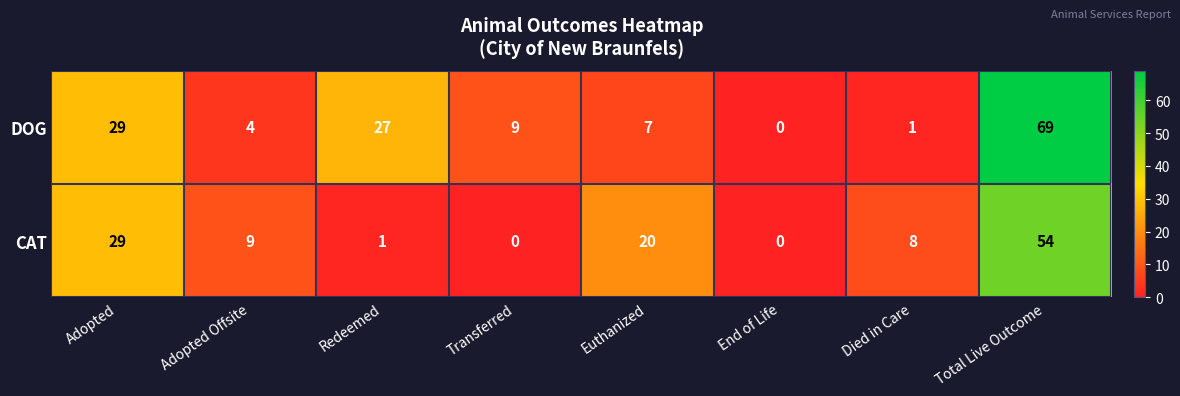

List the series in order of their overall mean, highest first.

DOG, CAT